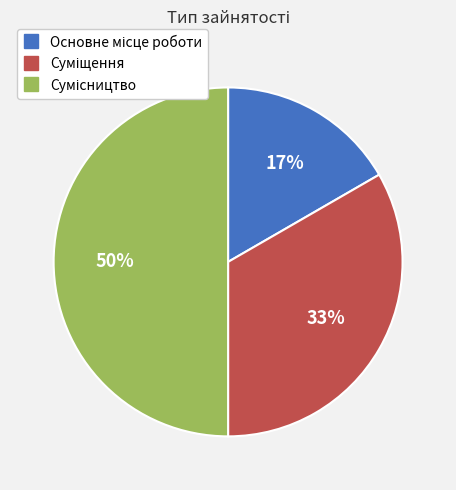

To the nearest percent, what is the difference between the largest and smallest slice percentages?

33%